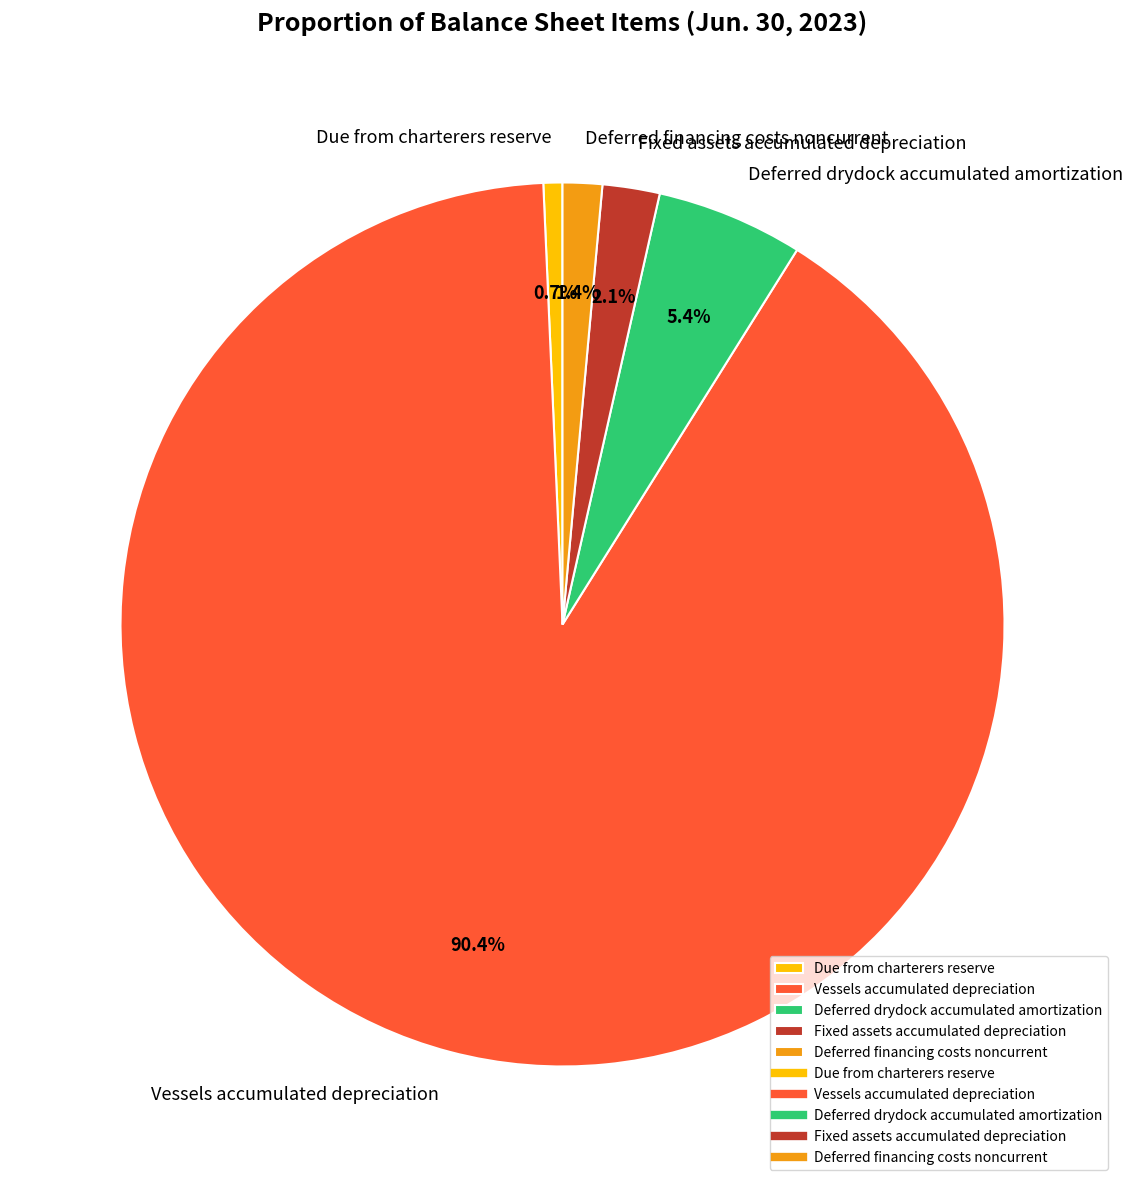

What is the largest slice in the pie chart?

Vessels accumulated depreciation